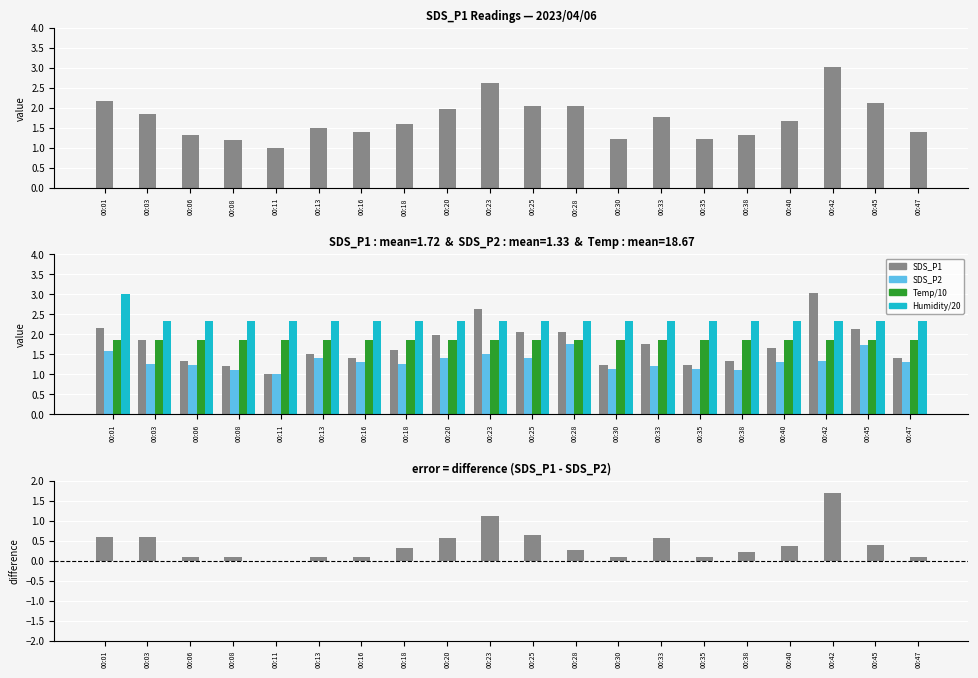

Reading right to left, extract all data points from this chart.

SDS_P1: 1.4	2.1	3.0	1.7	1.3	1.2	1.8	1.2	2.0	2.0	2.6	2.0	1.6	1.4	1.5	1.0	1.2	1.3	1.9	2.2
SDS_P2: 1.3	1.7	1.3	1.3	1.1	1.1	1.2	1.1	1.8	1.4	1.5	1.4	1.3	1.3	1.4	1.0	1.1	1.2	1.2	1.6
Temp/10: 1.9	1.9	1.9	1.9	1.9	1.9	1.9	1.9	1.9	1.9	1.9	1.9	1.9	1.9	1.9	1.9	1.9	1.9	1.9	1.9
Humidity/20: 2.3	2.3	2.3	2.3	2.3	2.3	2.3	2.3	2.3	2.3	2.3	2.3	2.3	2.3	2.3	2.3	2.3	2.3	2.3	3.0
SDS_P1 - SDS_P2: 0.1	0.4	1.7	0.4	0.2	0.1	0.6	0.1	0.3	0.6	1.1	0.6	0.3	0.1	0.1	0.0	0.1	0.1	0.6	0.6